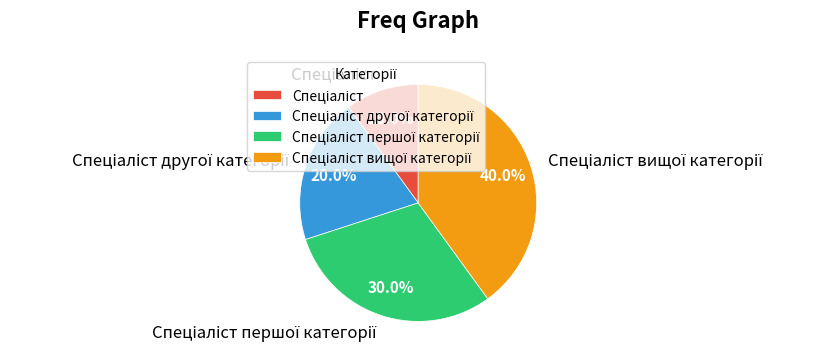

Is there a majority slice in this chart?

No